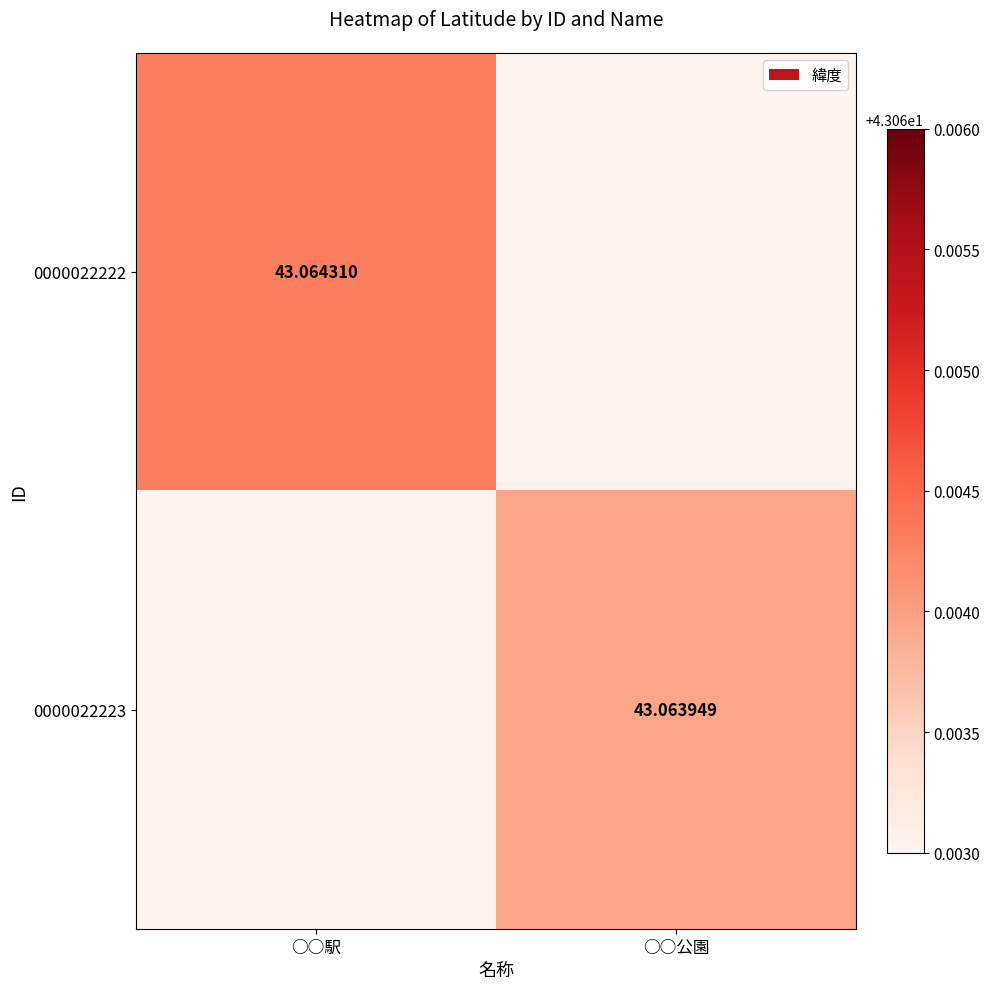

True or false: 0000022222 has a value of 43.1 at ○○駅.

True